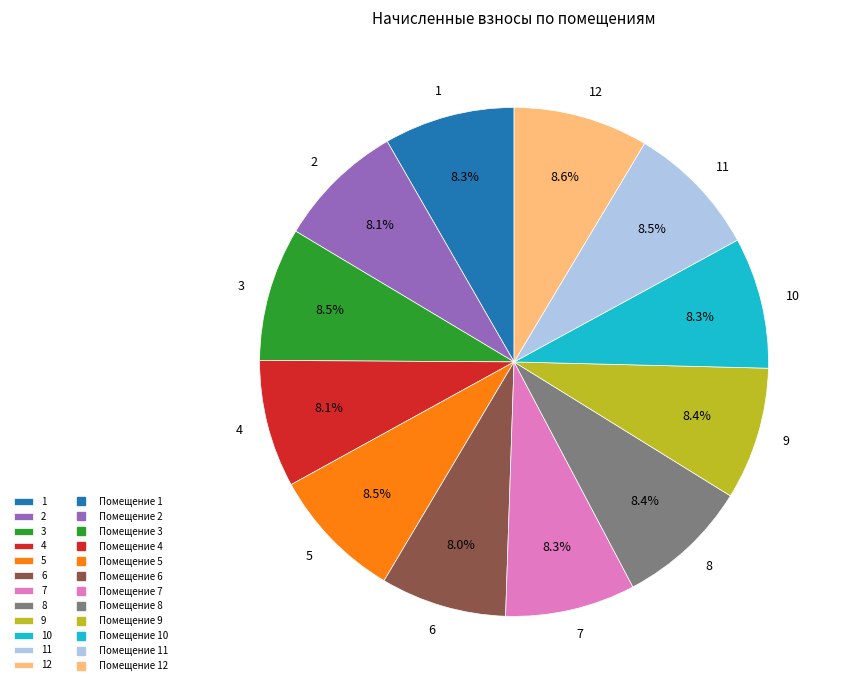

Is 9 the majority of the pie?

No